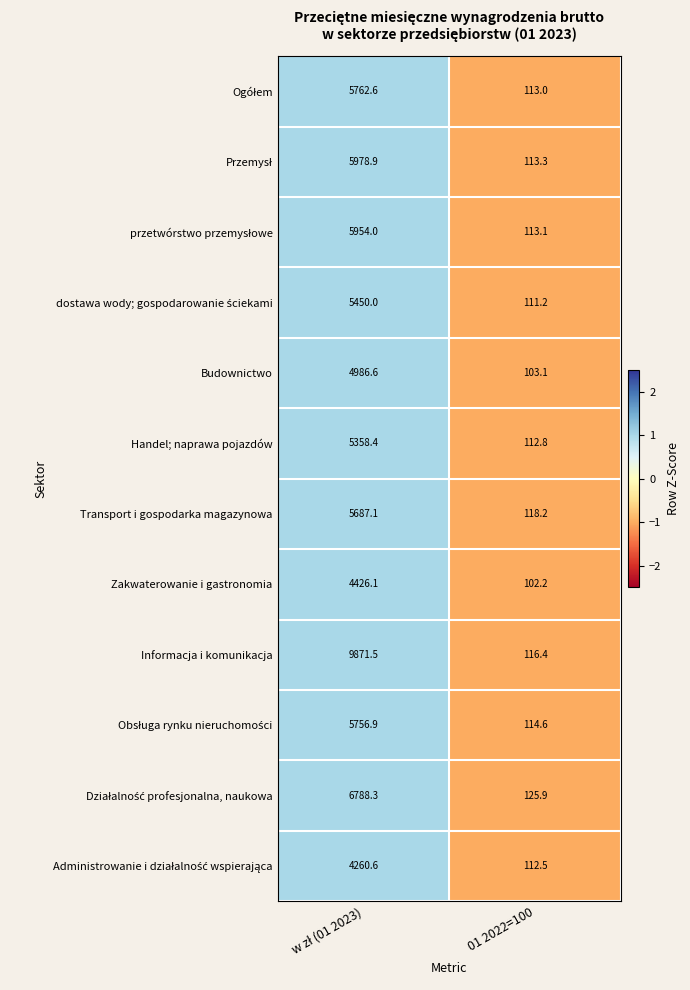

Which series has the widest spread of values?

Informacja i komunikacja